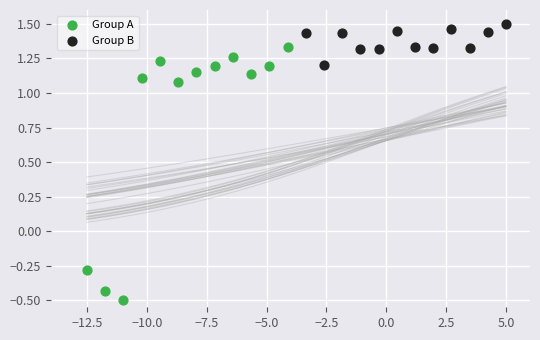

Which series reaches the maximum Y coordinate?

Group B